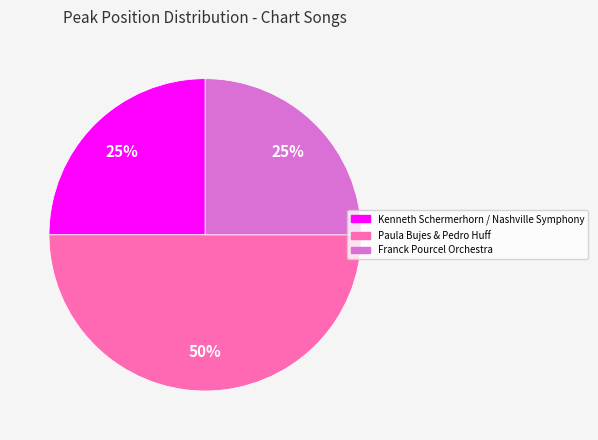

Which category has the biggest portion of the pie?

Paula Bujes & Pedro Huff